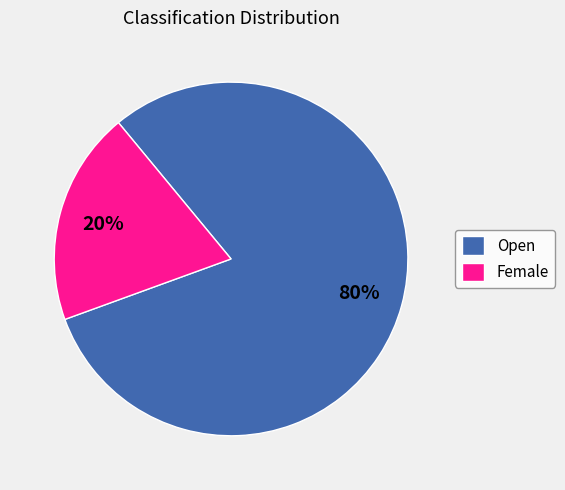

Is the sum of Female and Open greater than half?

Yes